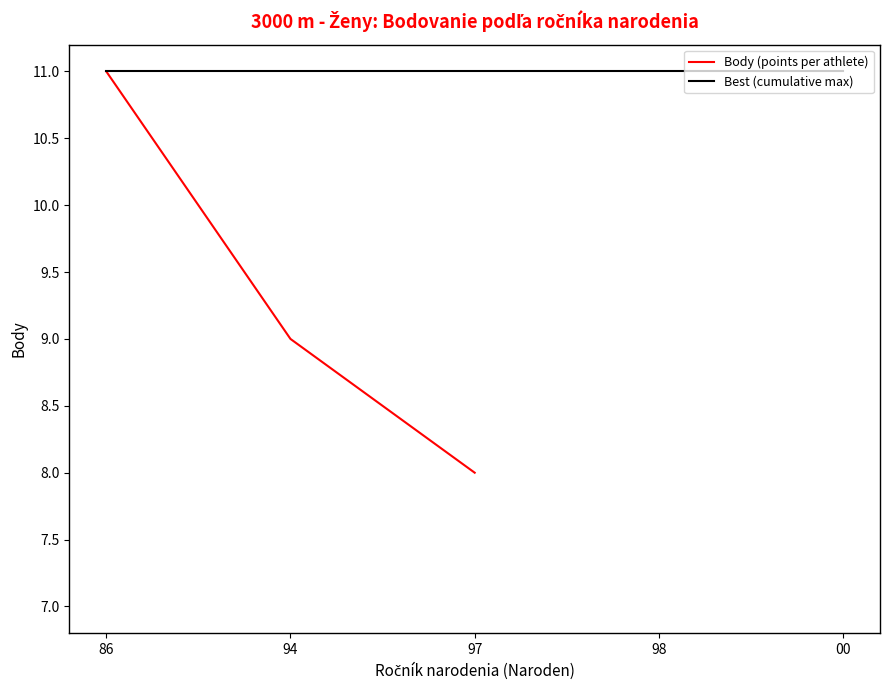

List the series in order of their peak value, lowest first.

Body (points per athlete), Best (cumulative max)